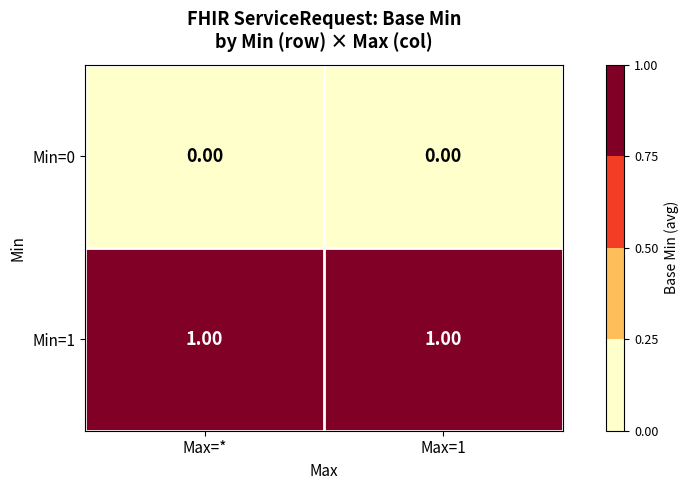

Which series has the largest total across all categories?

Min=1